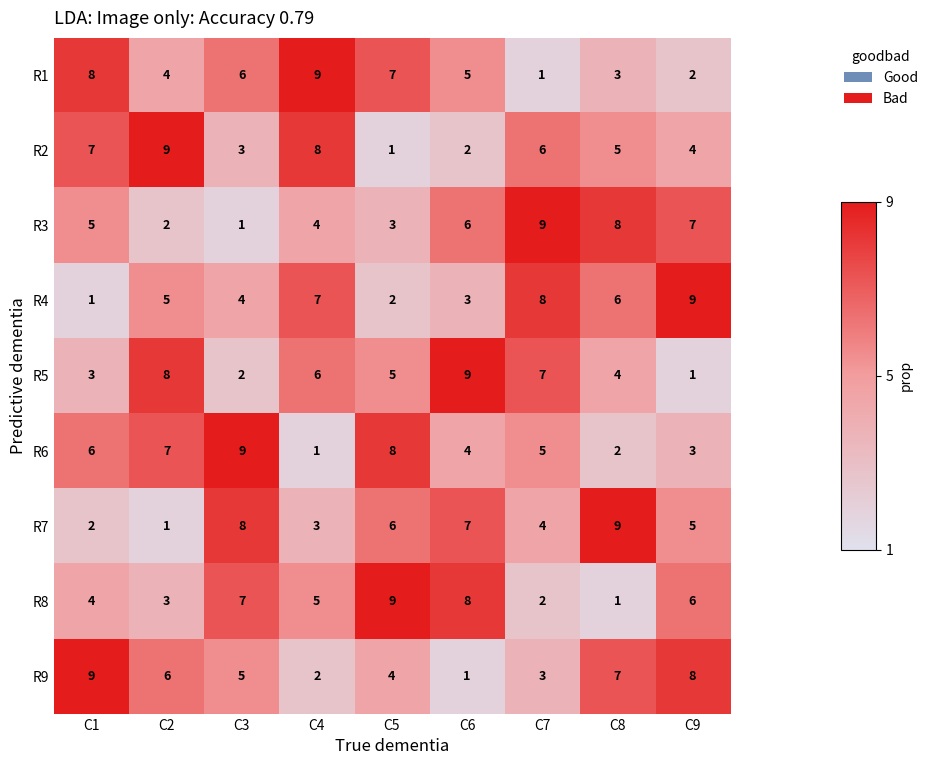

What is the maximum value for R8?

9